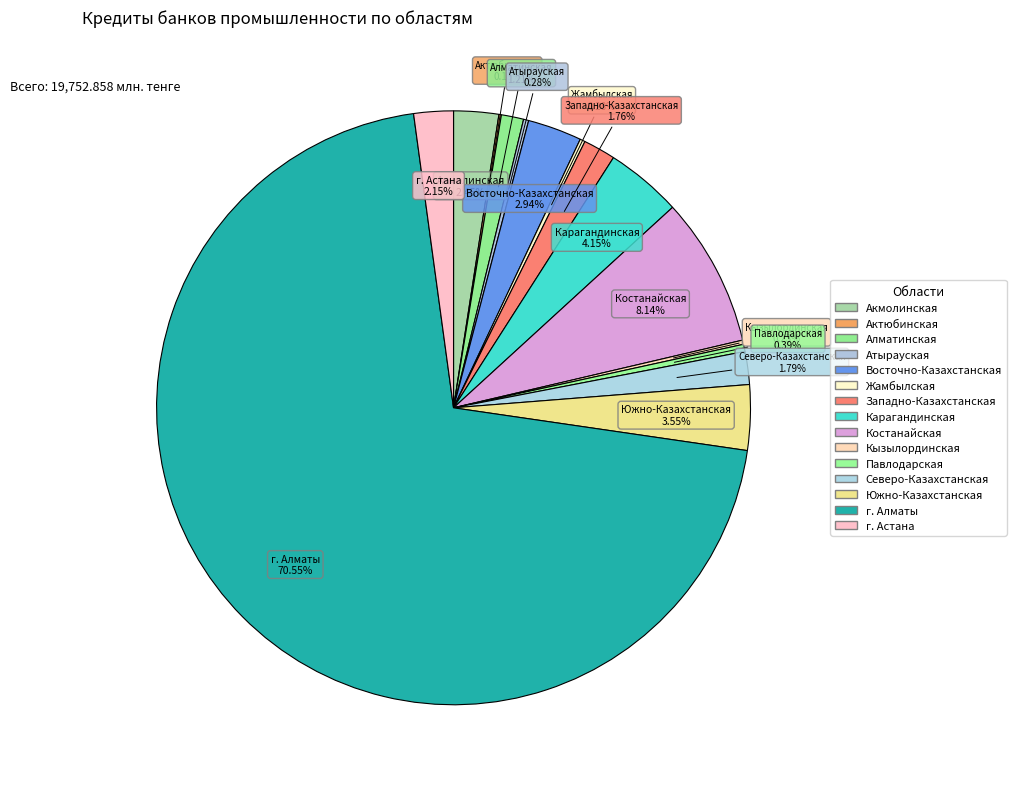

Is it true that Алматинская is 14% of the pie?

False